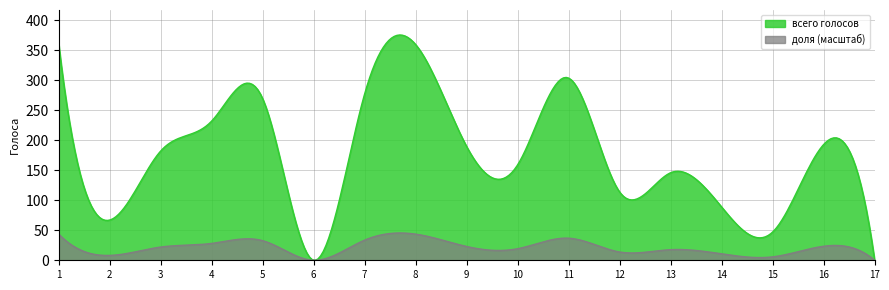

Which series has the largest total across all categories?

всего голосов